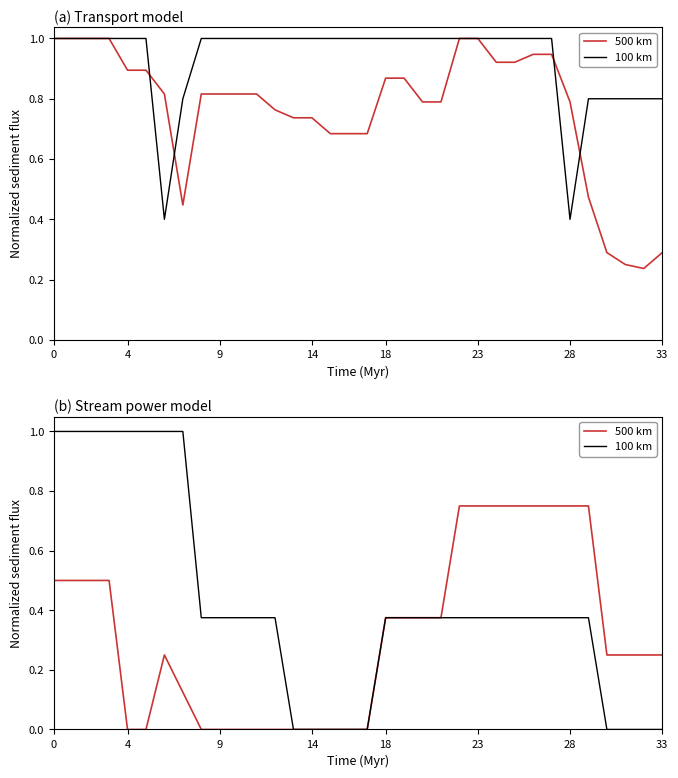

In 500 km, how many points are higher than both neighbors (excluding endpoints)?

1